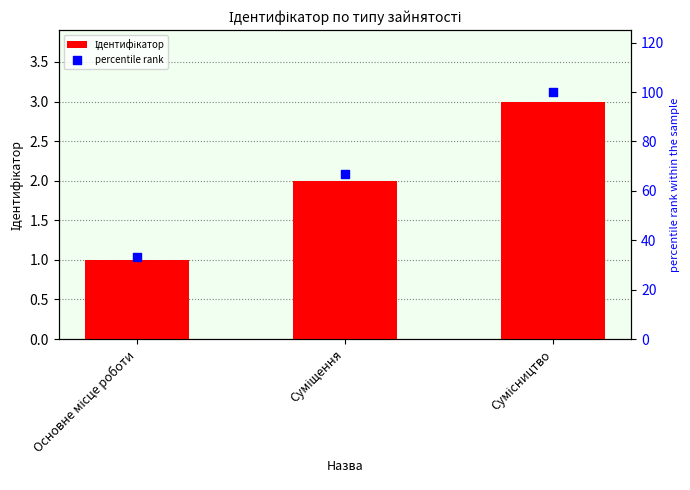

At how many categories does at least one series exceed 86?

1